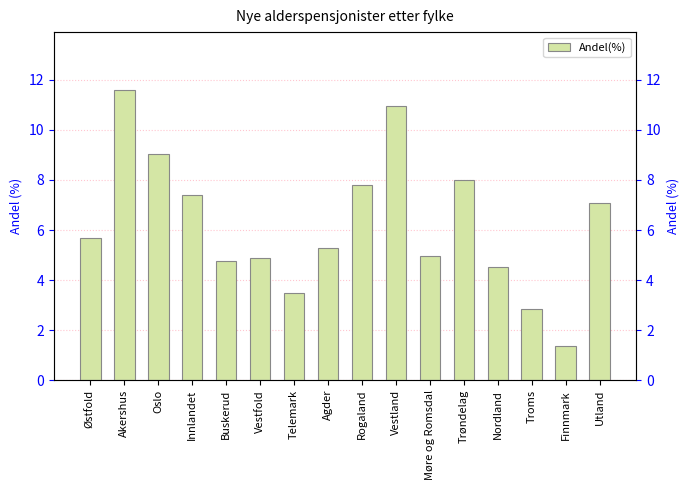

What is the difference between the maximum and minimum values?

10.2